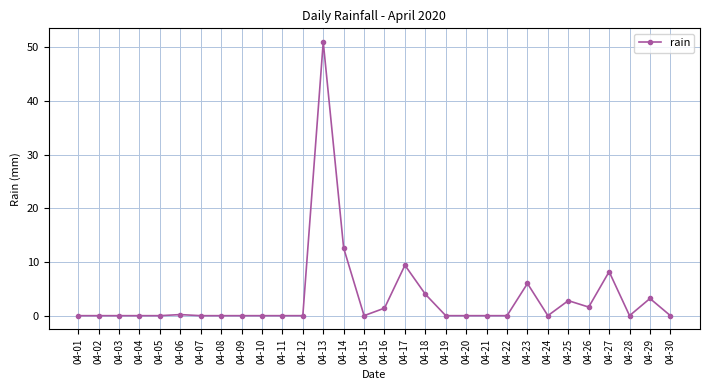

What is the sum of all values?

100.4